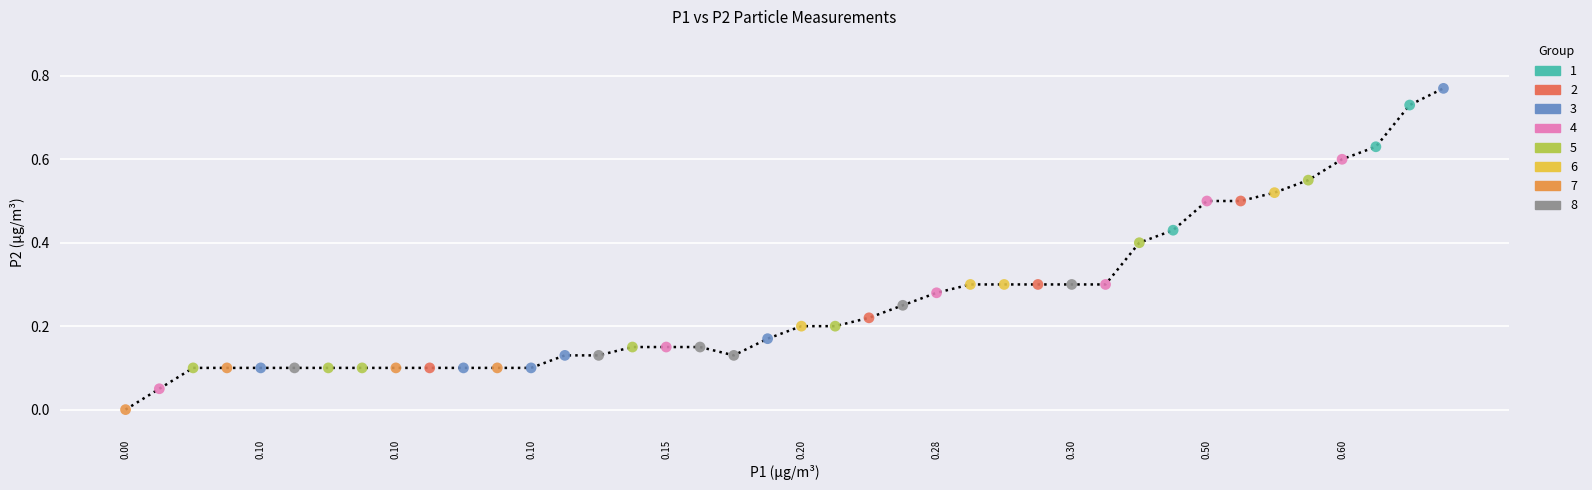

Which series has the widest spread of Y values?

3